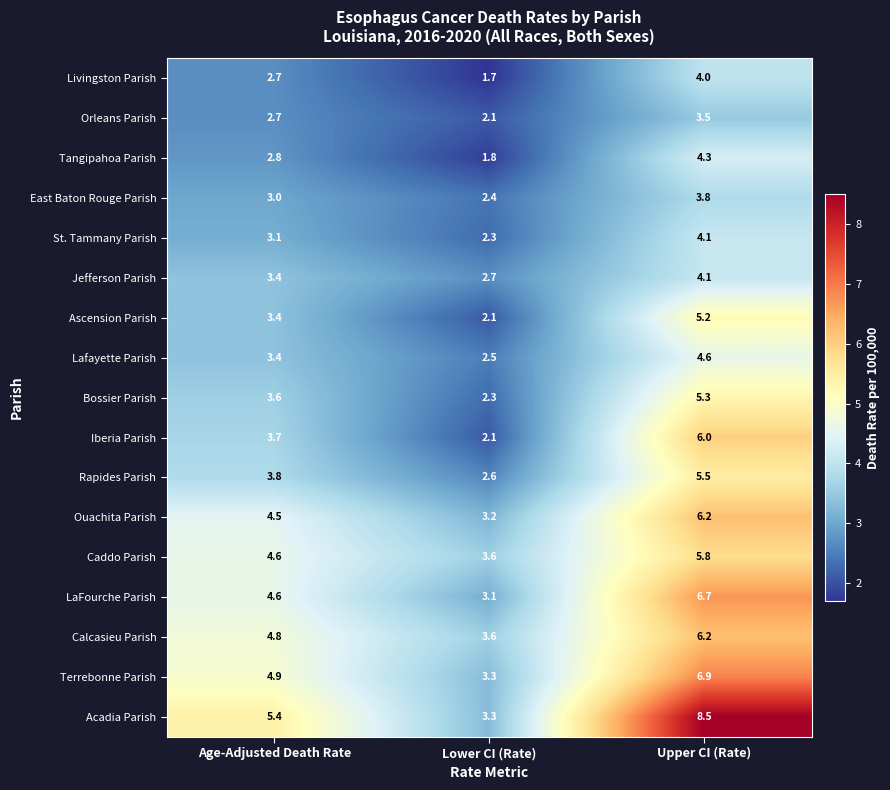

How many series are shown in this chart?

17